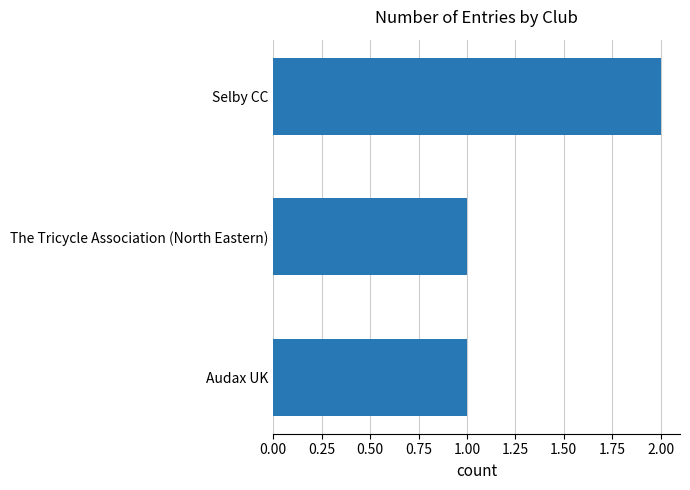

What is the sum of all values?

4